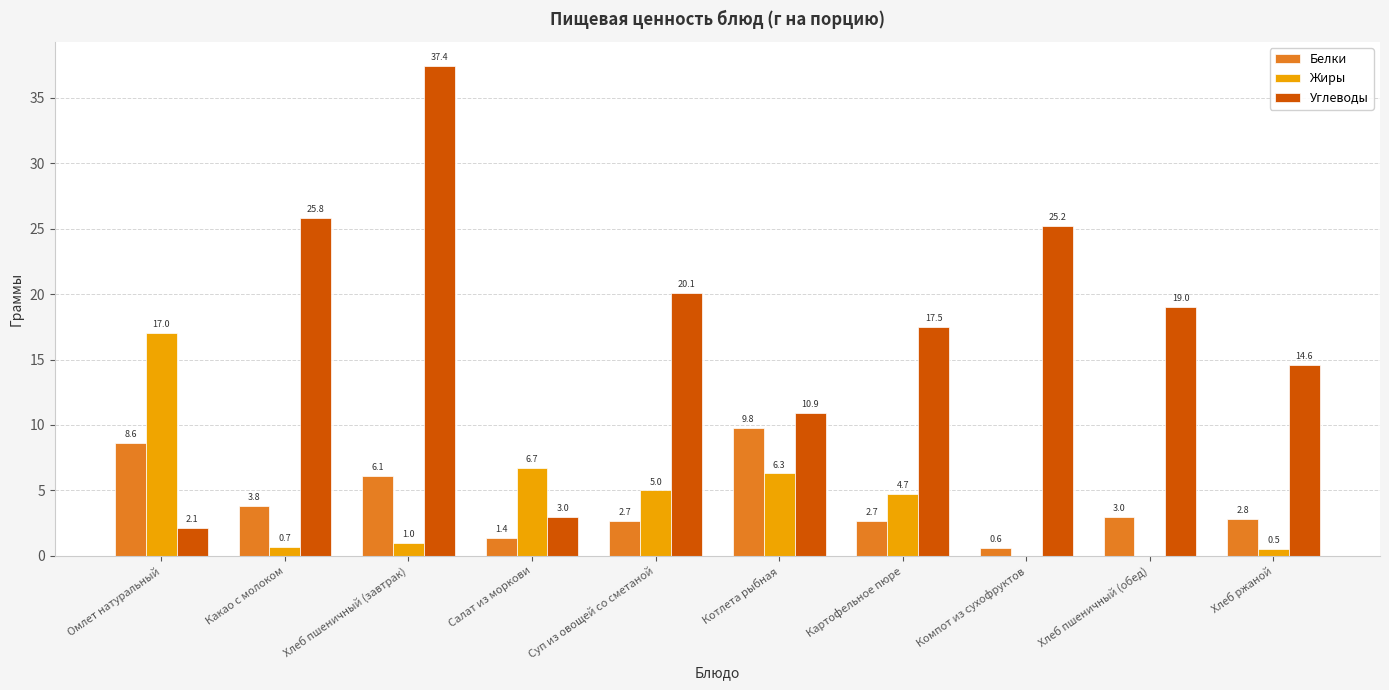

At which label does Углеводы reach its peak?

Хлеб пшеничный (завтрак)